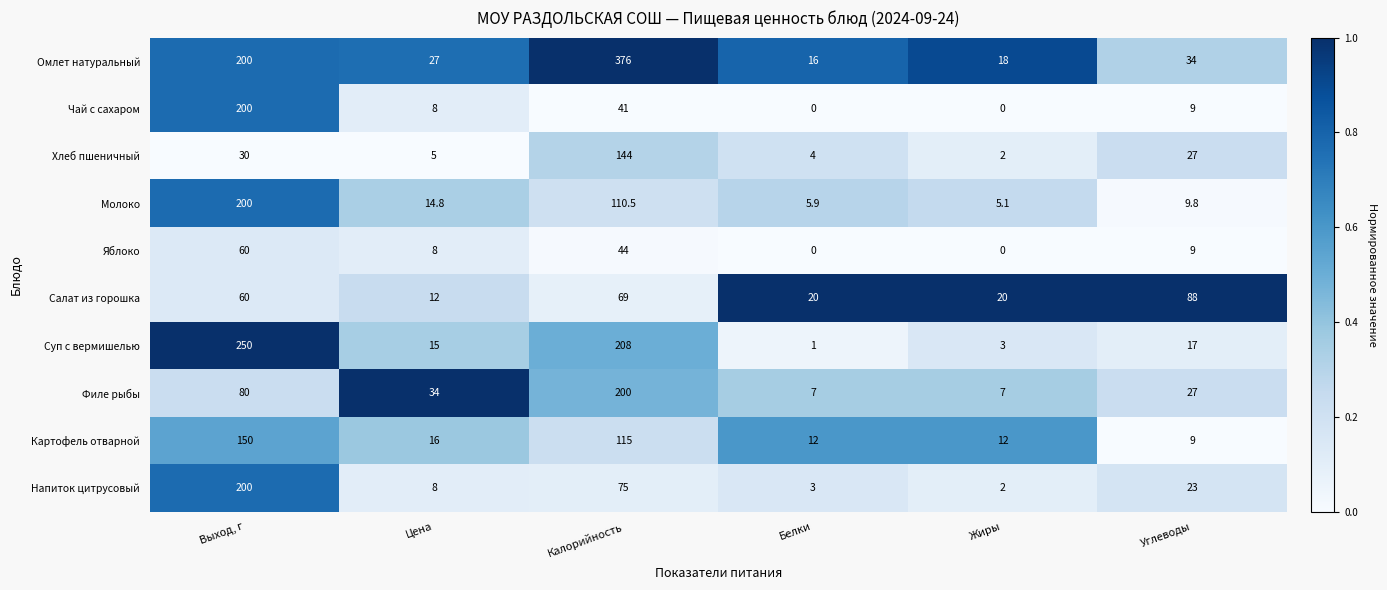

The Картофель отварной series shows 150.0 at Выход, г. True or false?

True